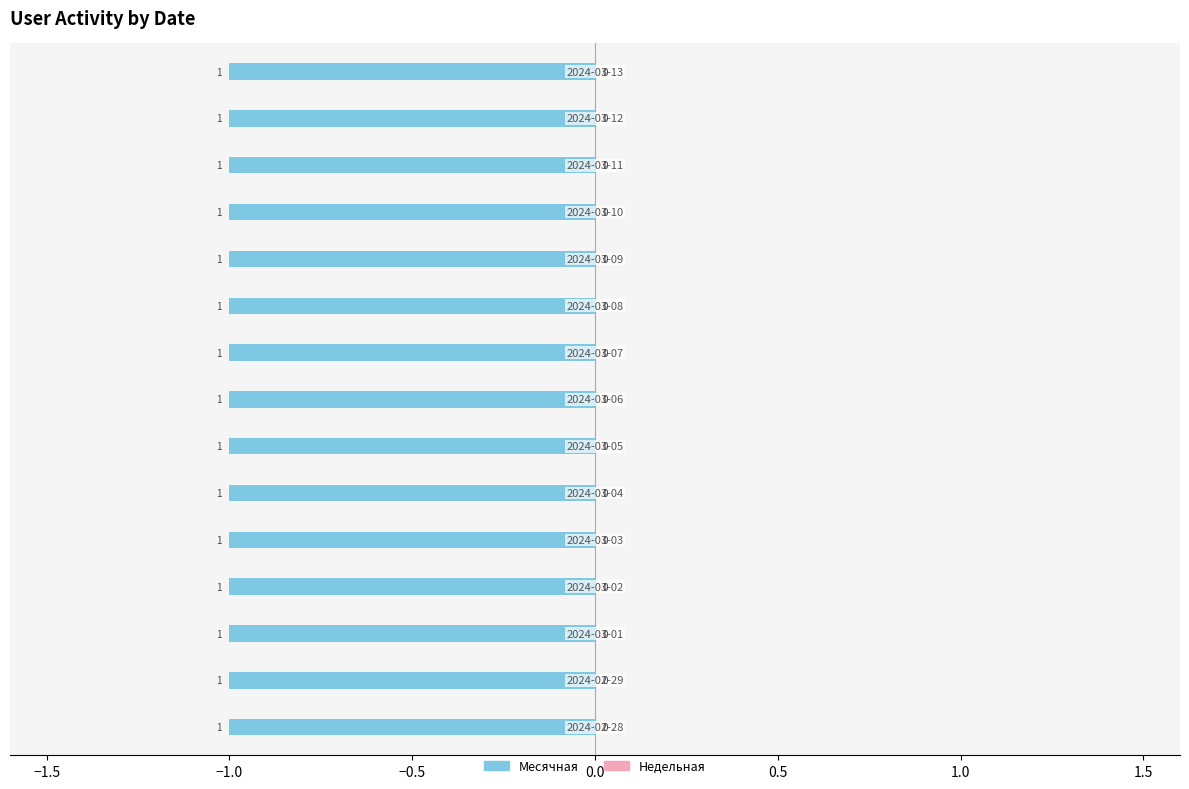

What position from the right is 2024-03-01?

3